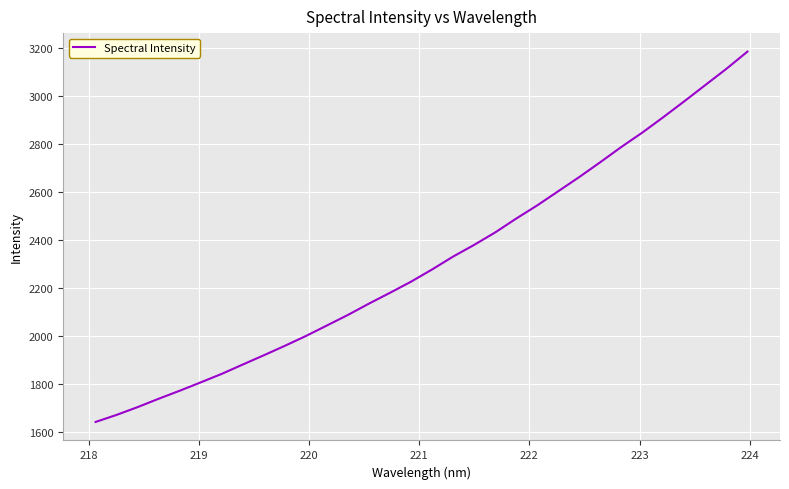

What is the maximum value shown in the chart?

3186.6